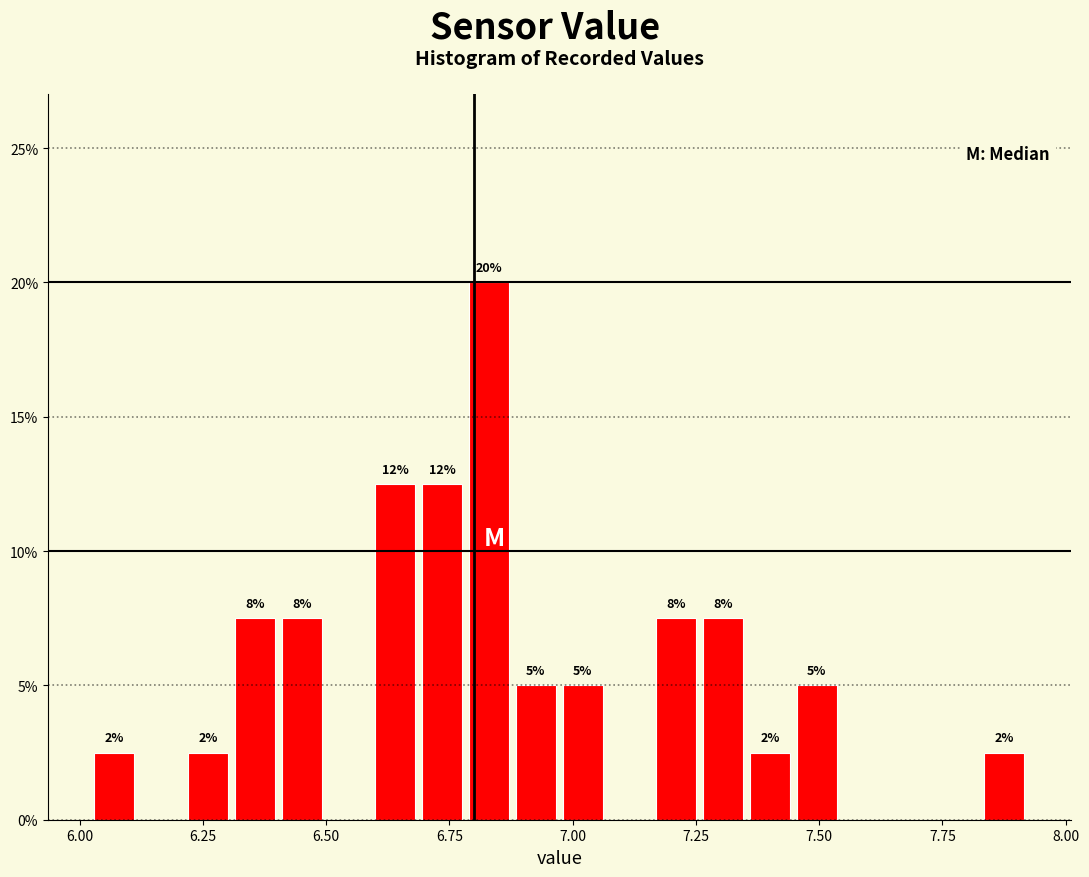

Read against the x-axis, roughly where is the centre of the tallest bar?

6.85